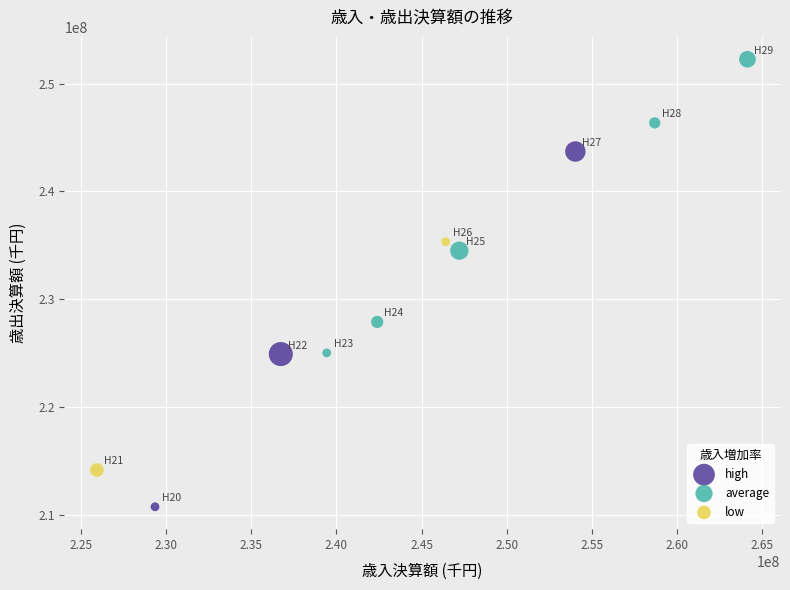

Which series has the largest Y range (max minus min)?

high